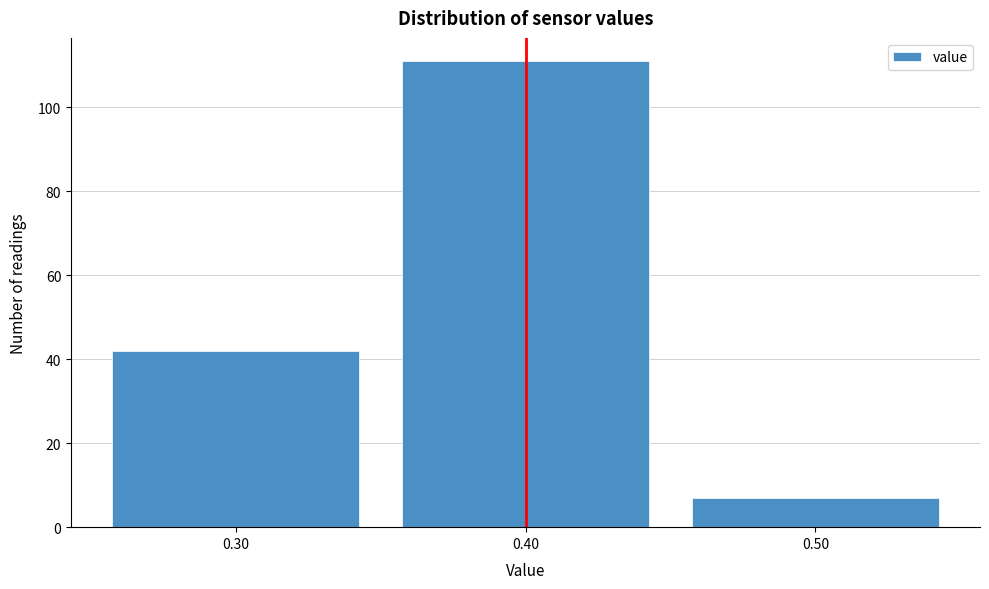

What is the height of the bar covering 0.35 to 0.45 on the x-axis? The values are not printed on the chart, so give them approximately, as read against the axis.

112